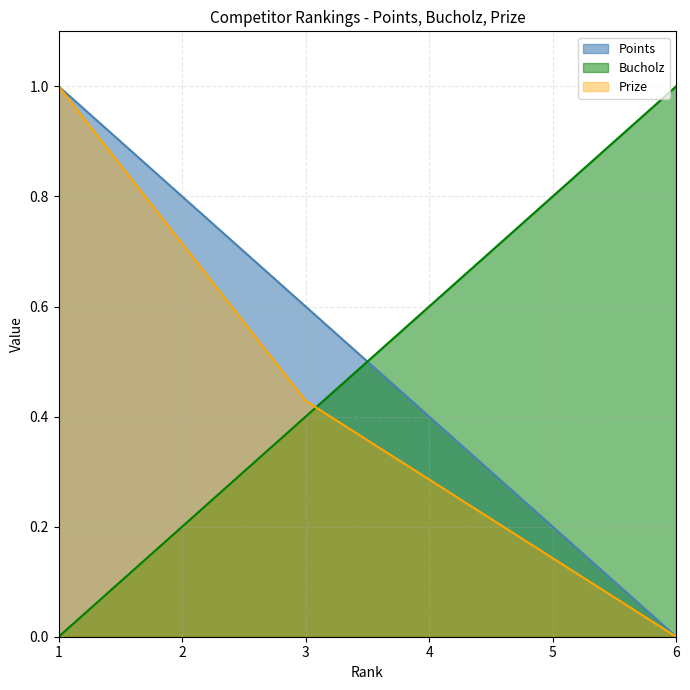

What is the total value across all series at 3?

1.4